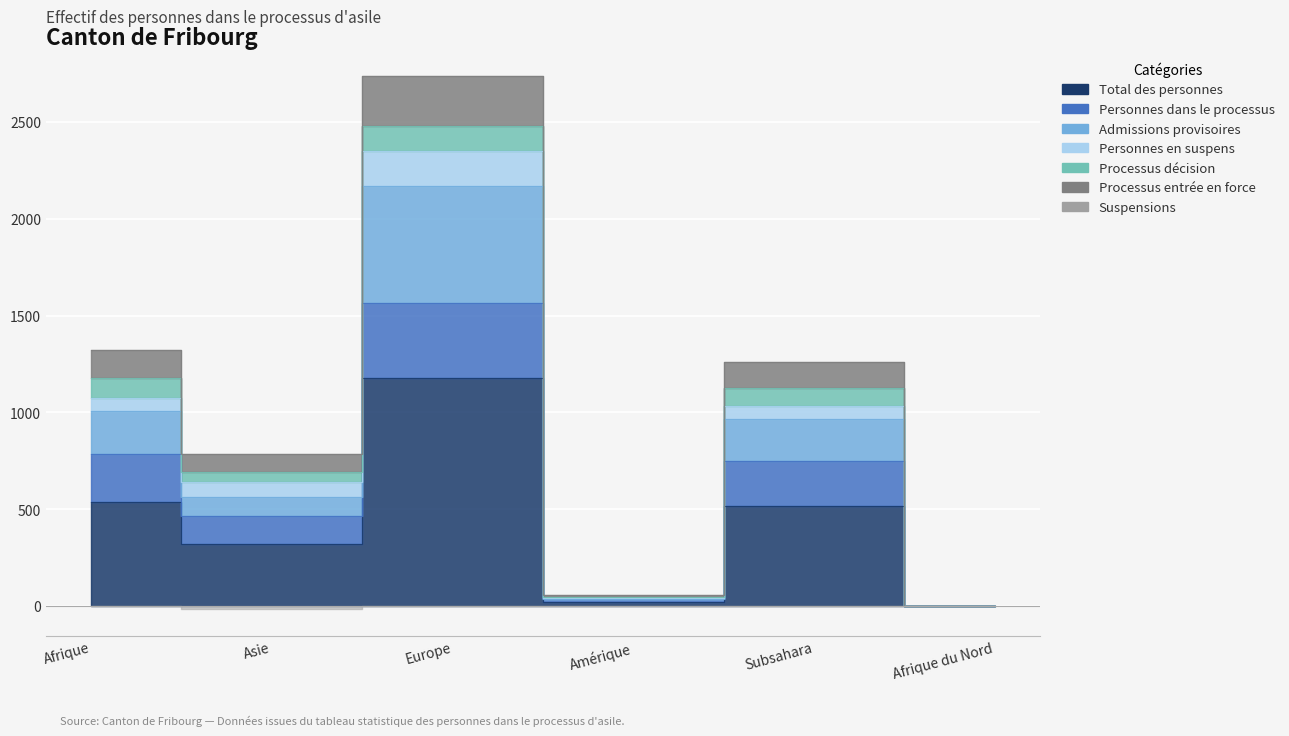

True or false: Personnes dans le processus has more than 1 interior local peaks.

True